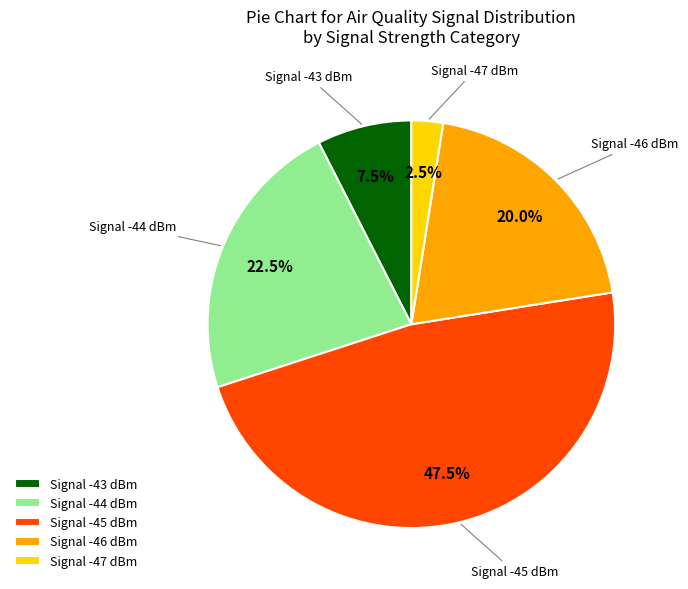

Which slice is the smallest?

Signal -47 dBm